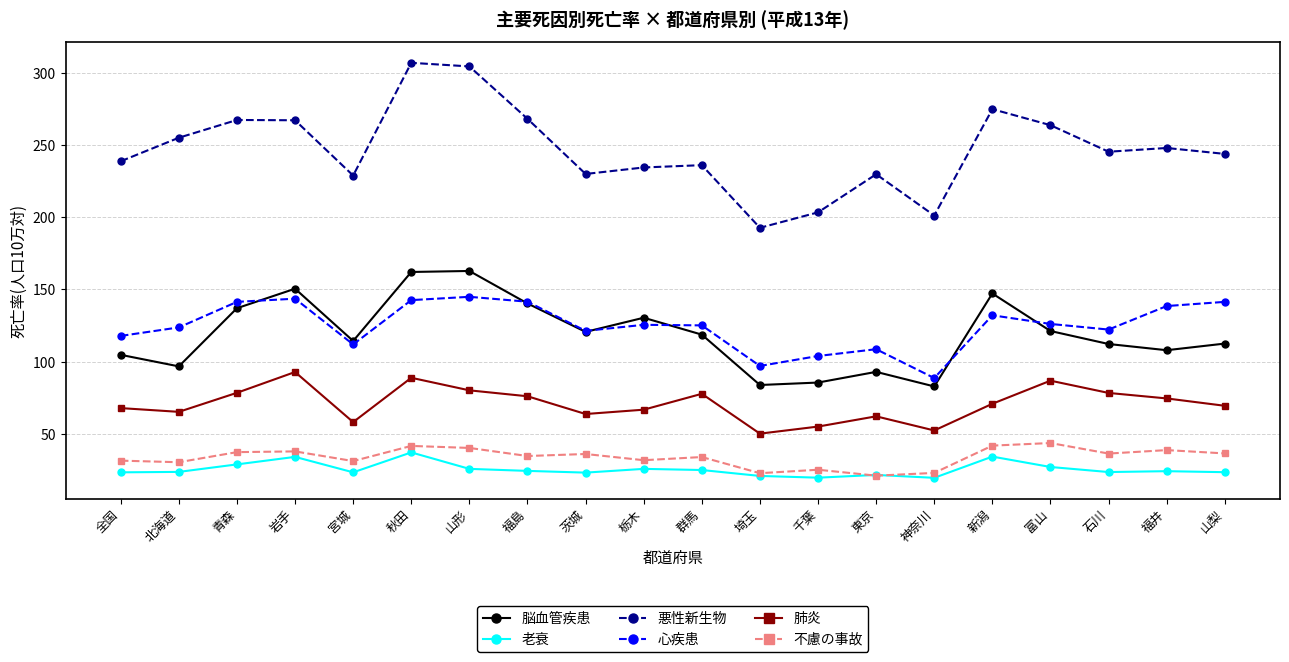

Which series has the largest total across all categories?

悪性新生物